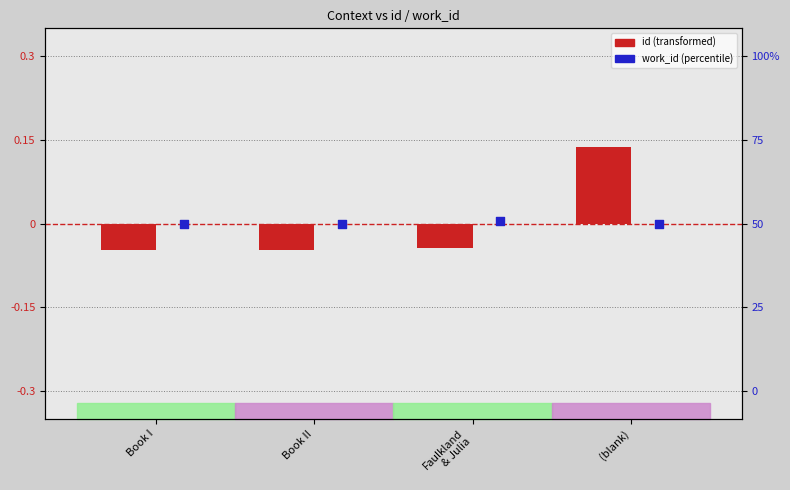

At how many categories does at least one series exceed 0?

2